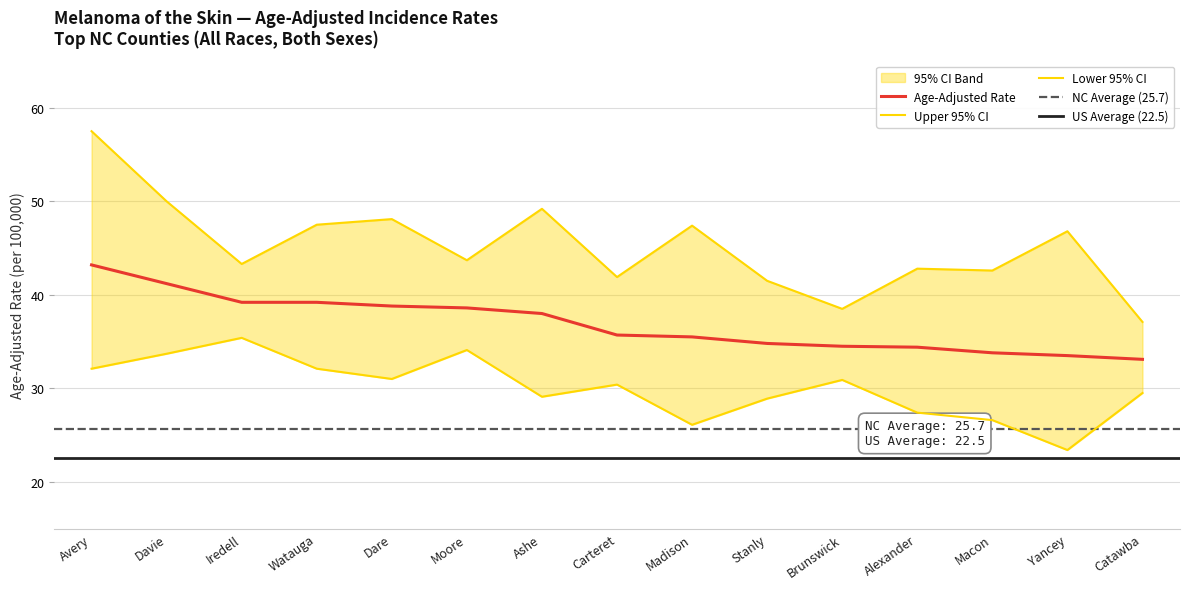

What position from the right is Avery?

15